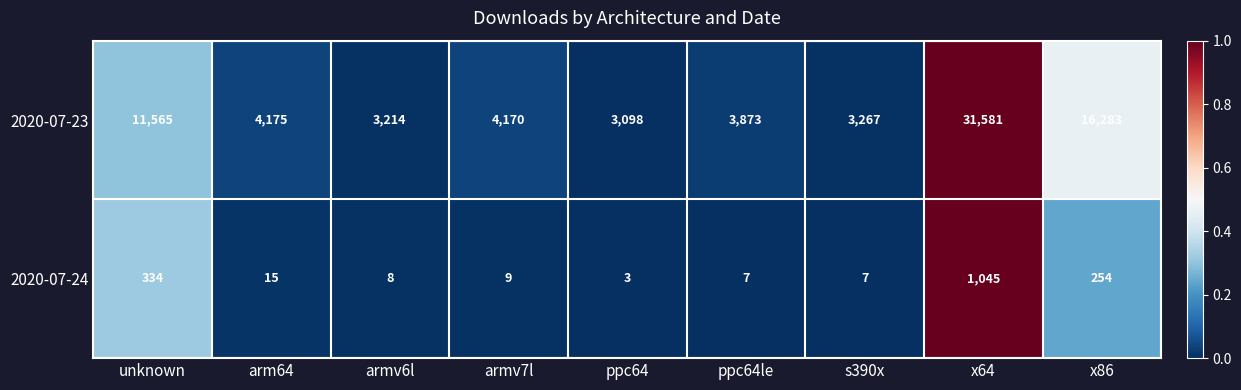

Count the number of categories in the chart.

9